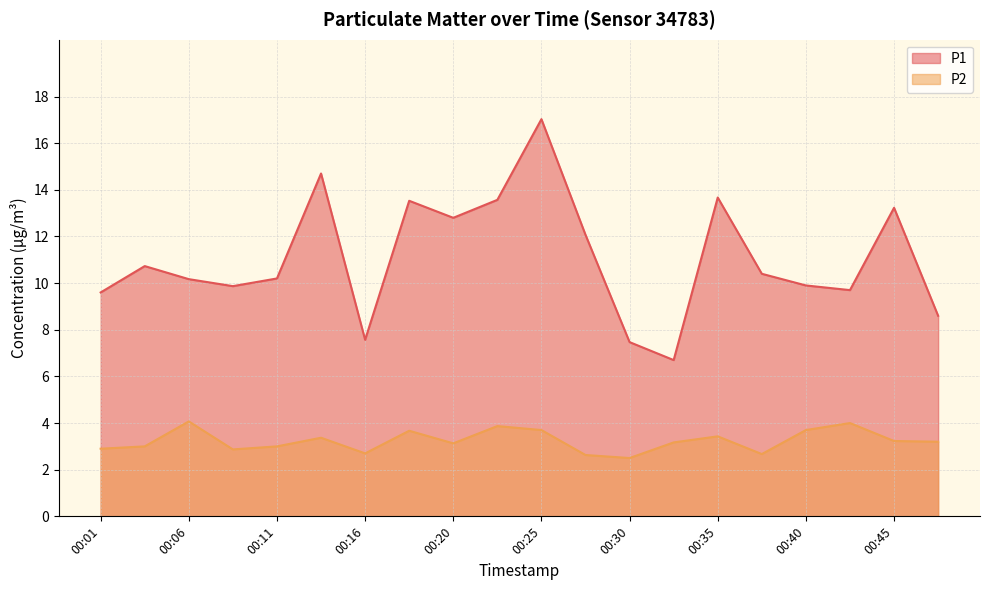

At which category does the chart reach its peak across all series?

00:25